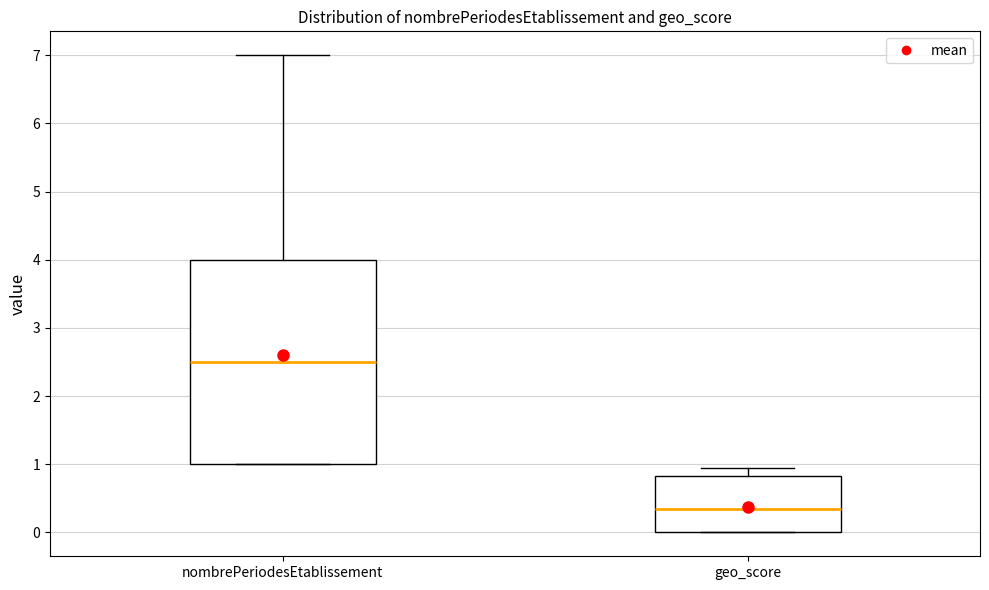

Reading left to right, transcribe this box plot: for each box, give where its median line is, the range the box spans, and where its two whiskers end, as read against the y-axis. The values are not printed on the chart, so give them approximately, as read against the axis.

nombrePeriodesEtablissement: median 2.5, box 1.0 to 4.0, whiskers 1.0 to 7.0
geo_score: median 0.3, box 0.0 to 0.8, whiskers 0.0 to 1.0